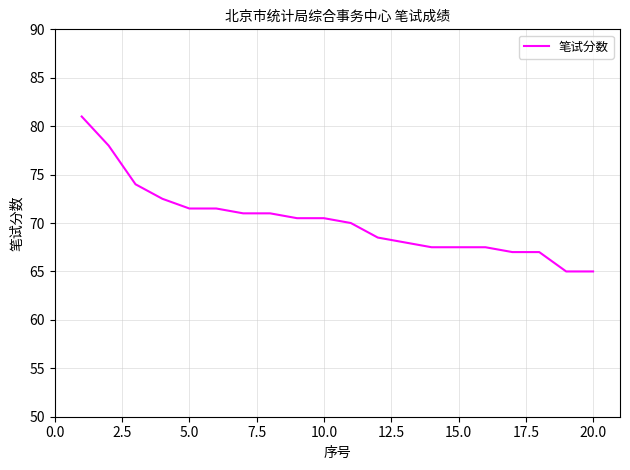

What is the greatest value displayed?

81.0